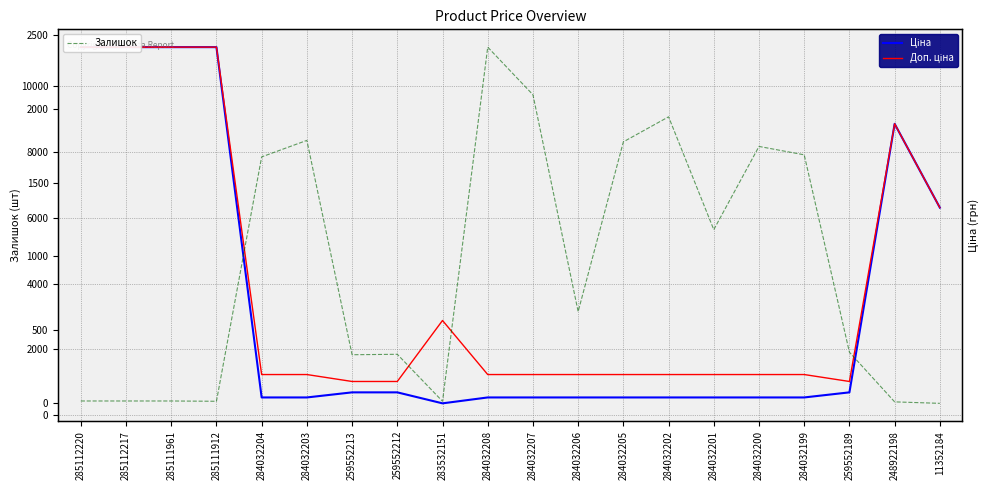

Is the value of Ціна at 284032202 greater than the value of Доп. ціна at 284032201?

No